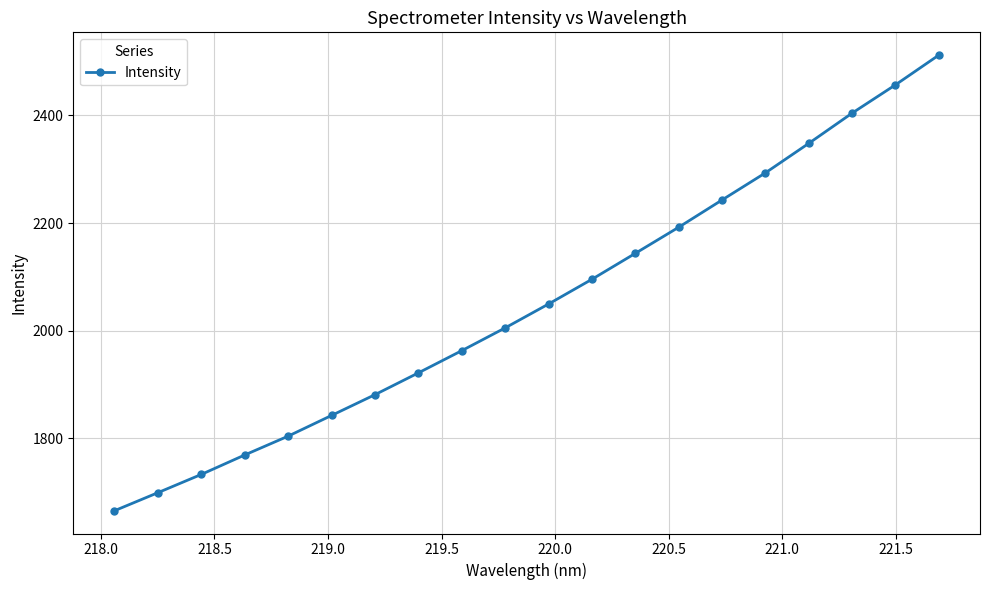

What is the value of the 9th point from the left?

1962.6